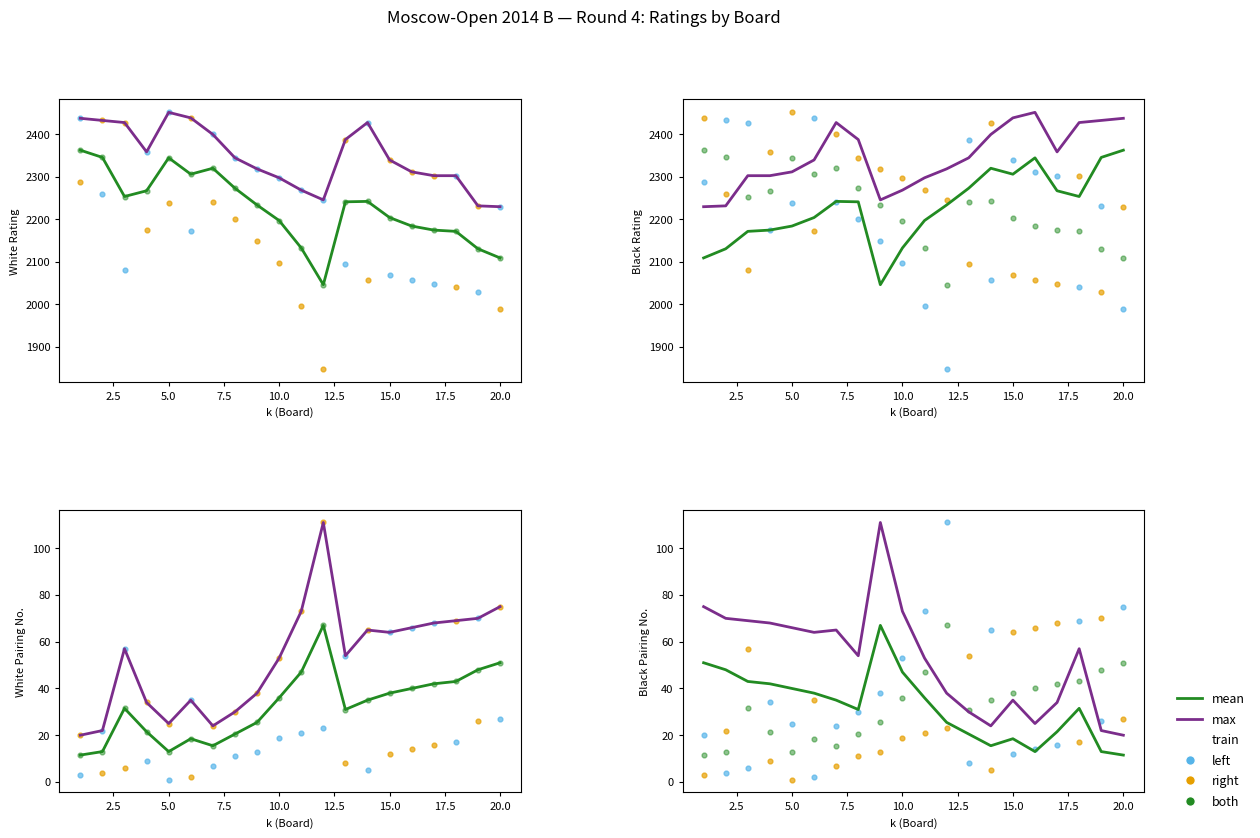

At how many categories does at least one series exceed 13?

20